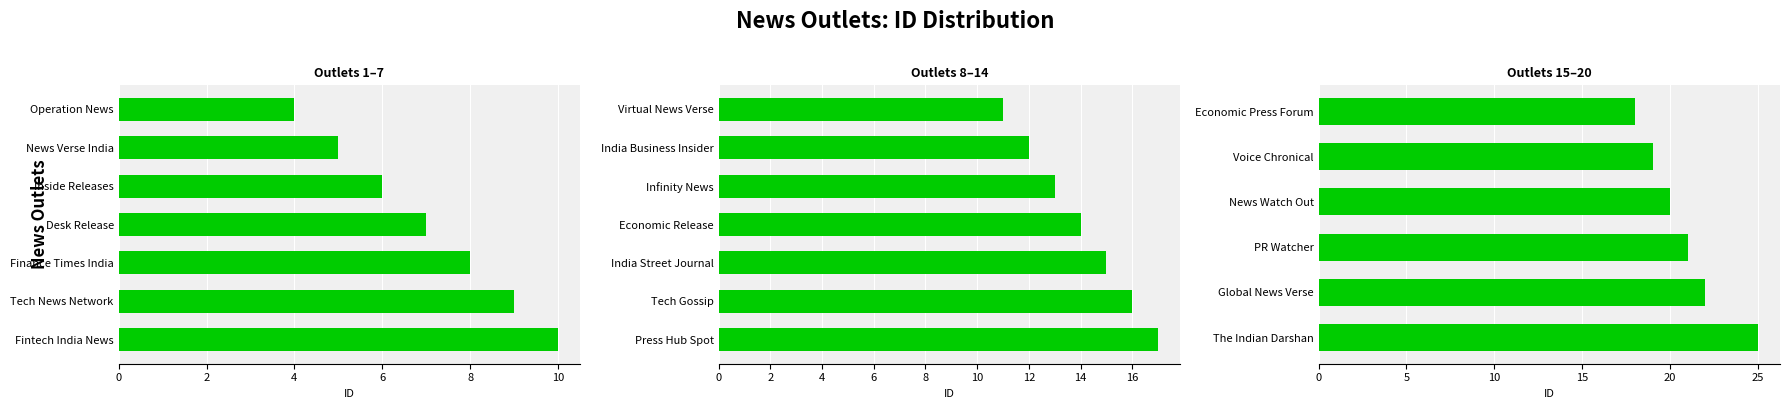

What position from the left is India Business Insider?

9